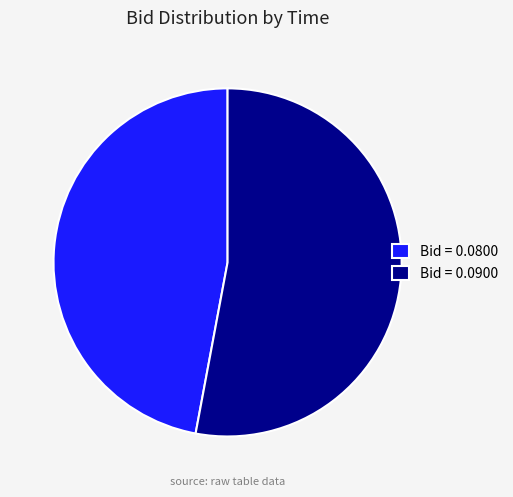

Which category has the biggest portion of the pie?

Bid = 0.0900